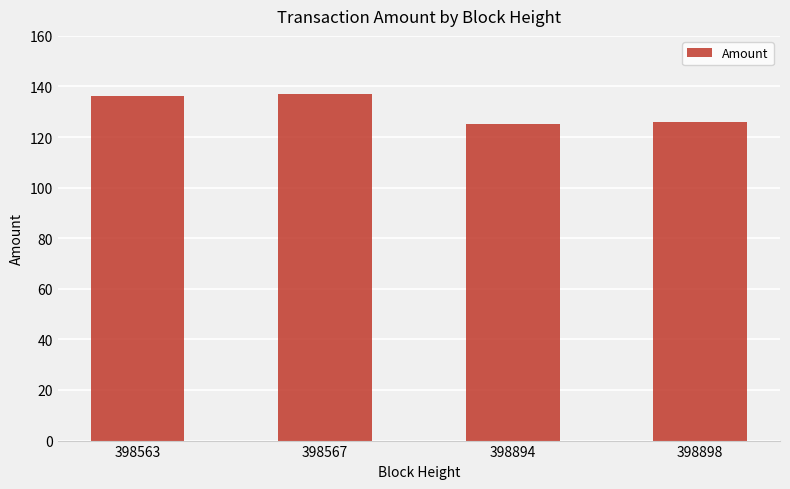

Reading left to right, what are all the values shown in this chart?

136.2	137.2	125.1	126.1